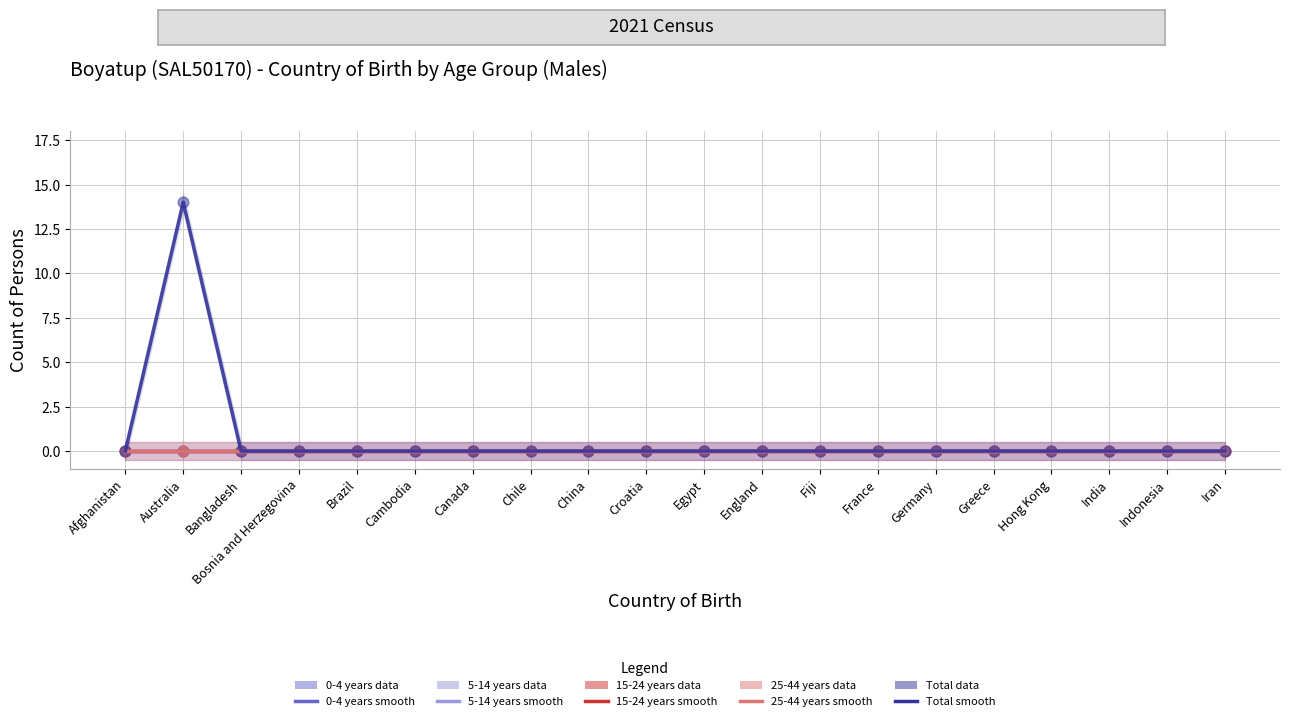

Which series contains the lowest Y value?

0-4 years